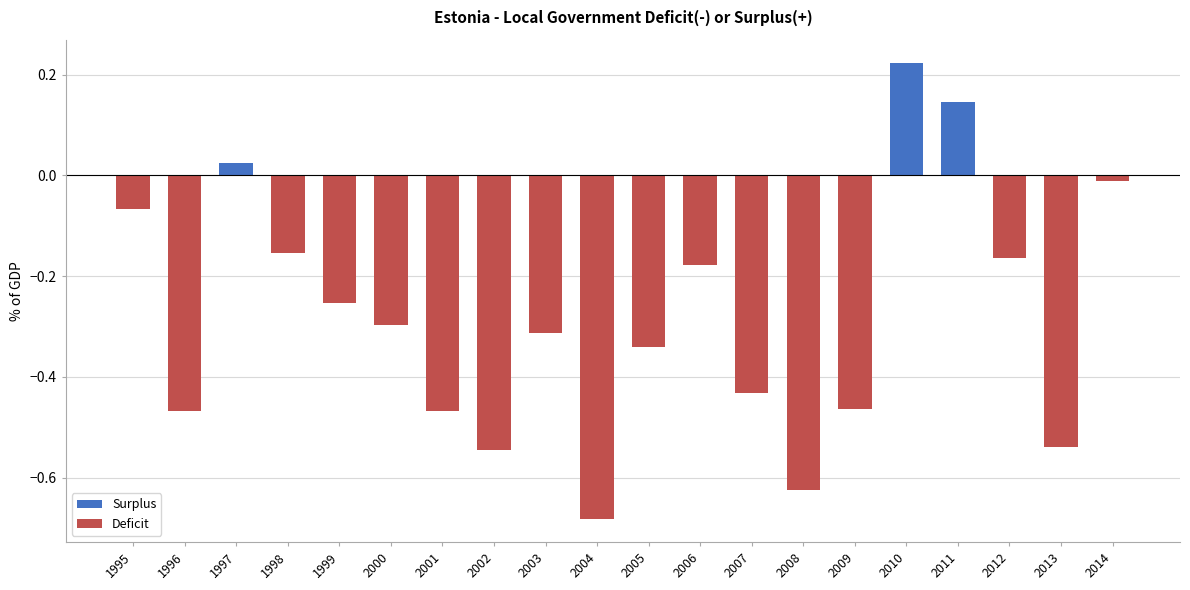

What is the change in value from 1996 to 2012?

+0.3